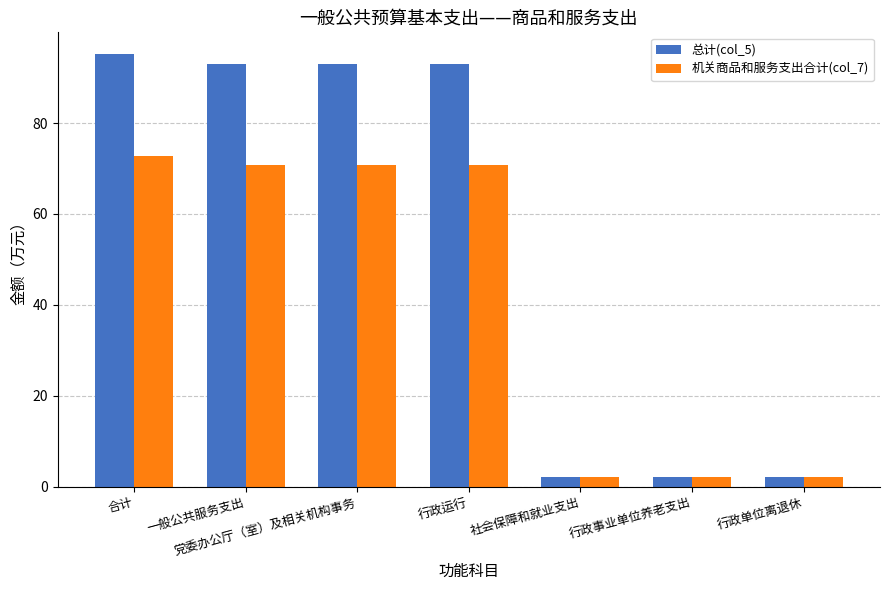

What is the label of the 2nd bar from the left?

一般公共服务支出